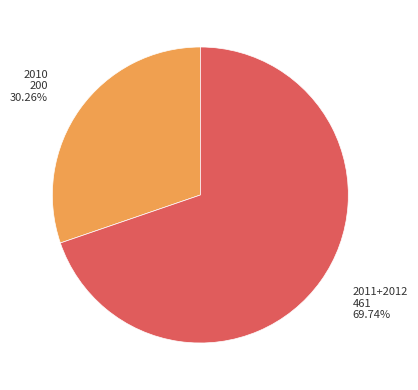

Is there any slice that represents more than half of the pie?

Yes